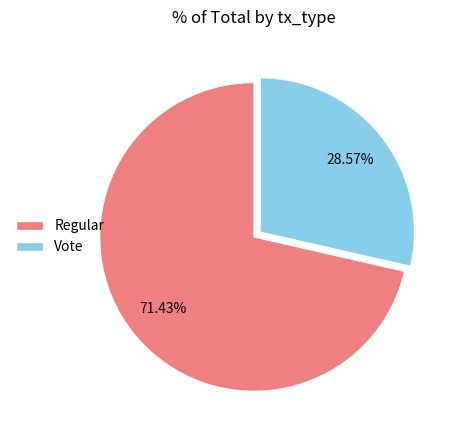

Which slice represents more than half of the pie?

Regular